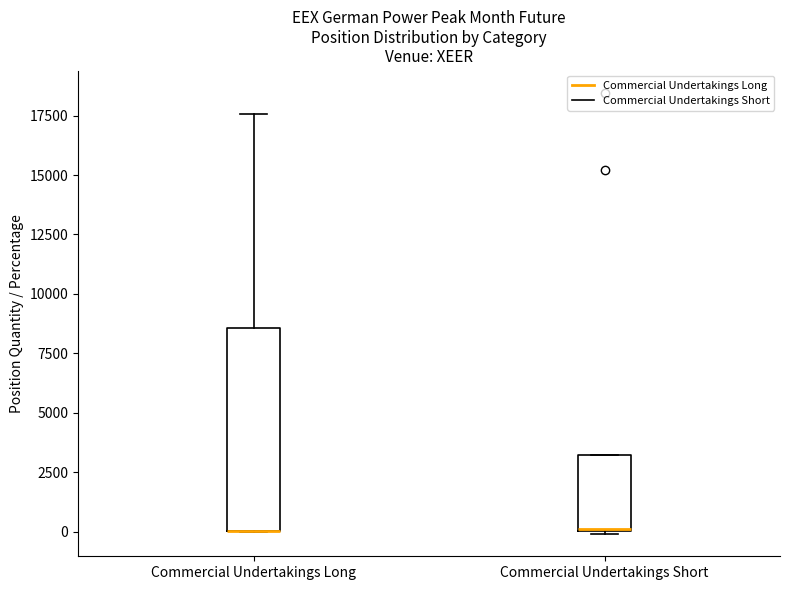

Comparing the boxes themselves (not the whiskers), which one is the tallest?

Commercial Undertakings Long